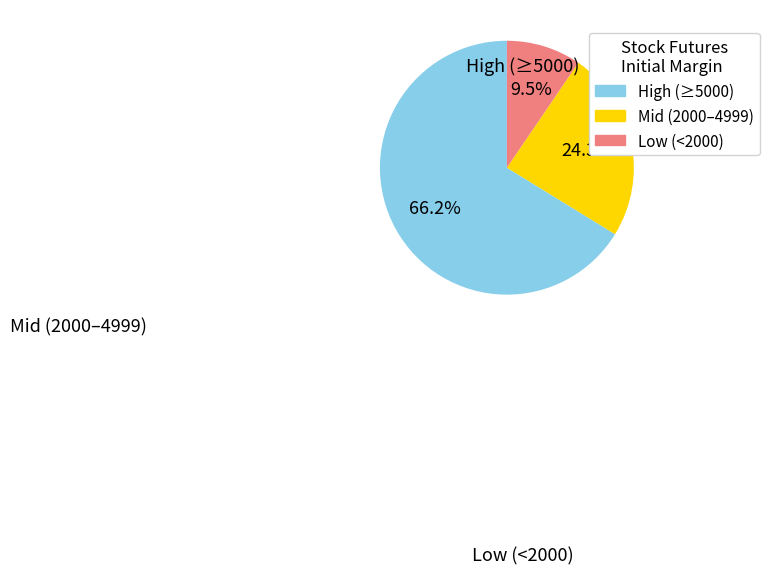

Is there a majority slice in this chart?

Yes